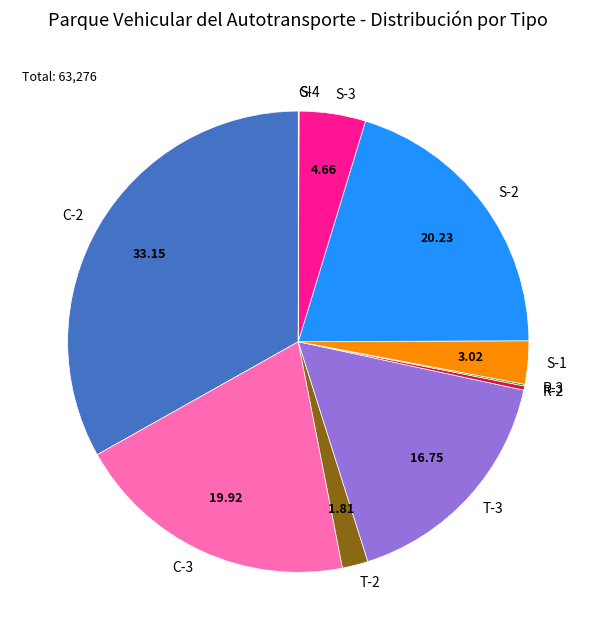

Which slice is the largest?

C-2